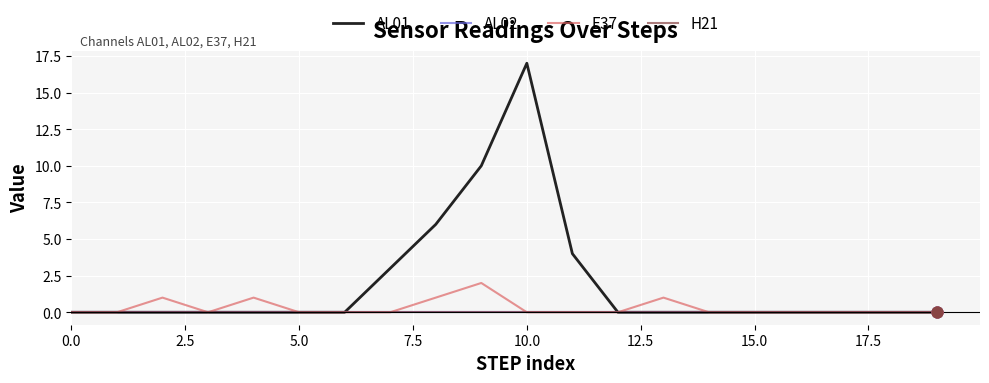

Is this an area chart (filled region under the line)?

No